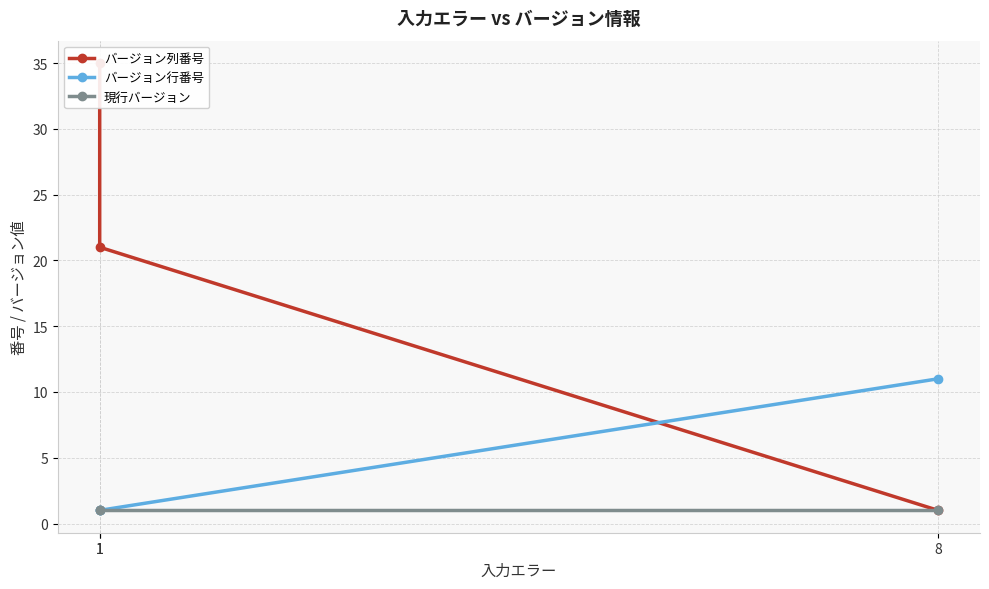

Rank the series at 1 from highest to lowest value.

バージョン列番号, バージョン行番号, 現行バージョン